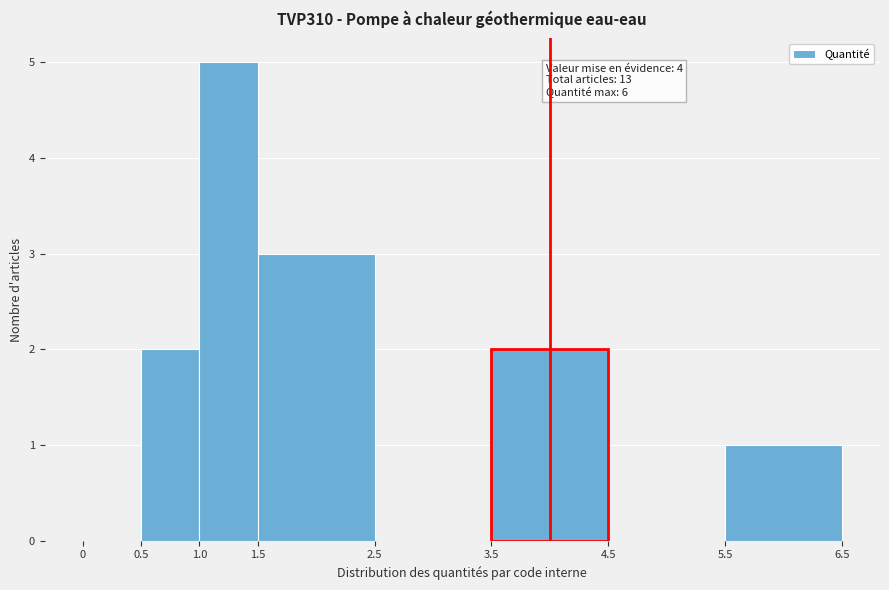

Which range on the x-axis has the tallest bar?

1.0 to 1.5